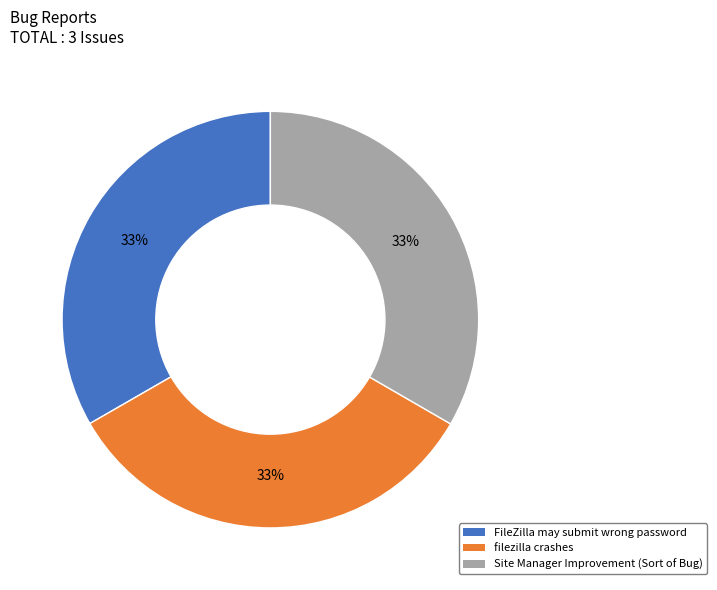

Is the sum of filezilla crashes and Site Manager Improvement (Sort of Bug) greater than half?

Yes